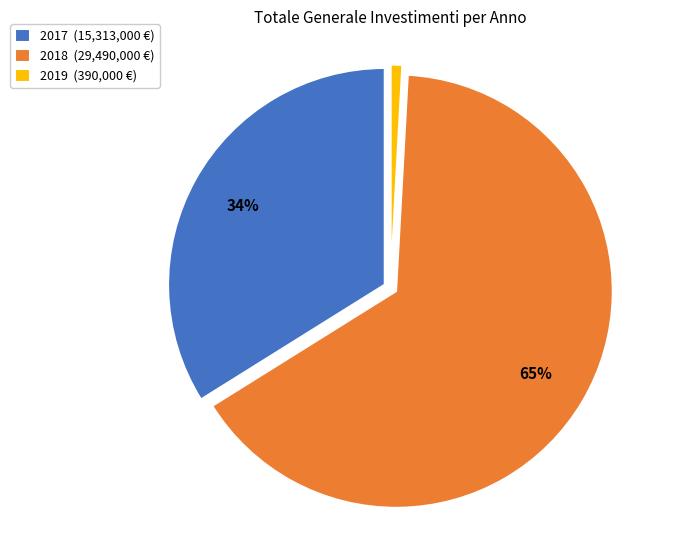

Combined, do 2019 (390,000 €) and 2017 (15,313,000 €) account for over 50%?

No